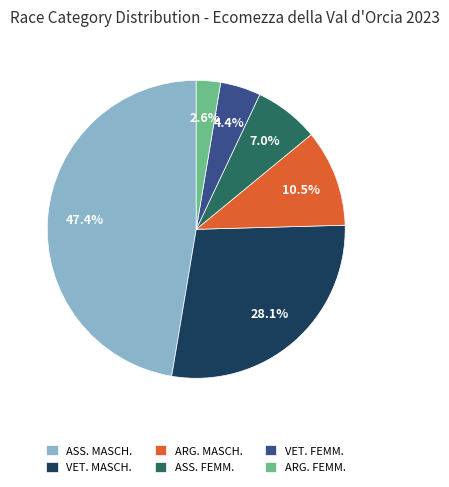

Does ASS. FEMM. account for over 50% of the chart?

No